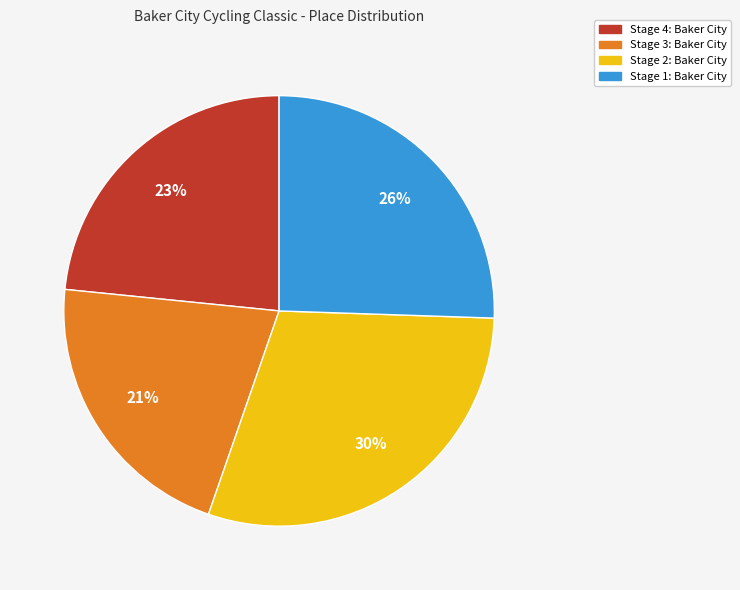

Is it true that Stage 3: Baker City is 32% of the pie?

False